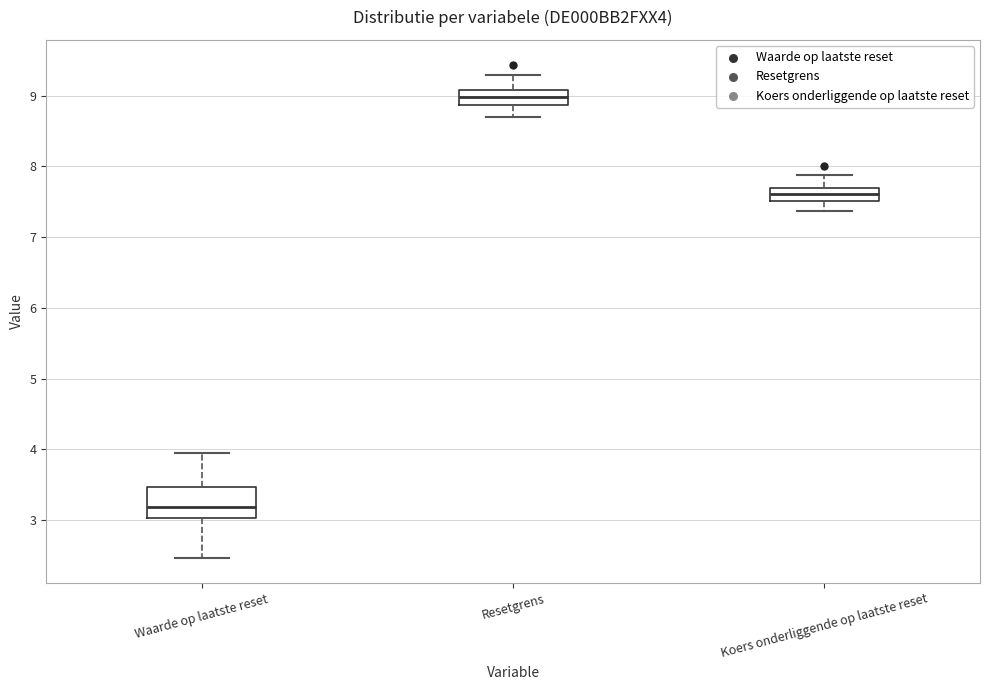

Which box is the tallest, from its lower edge to its upper edge?

Waarde op laatste reset